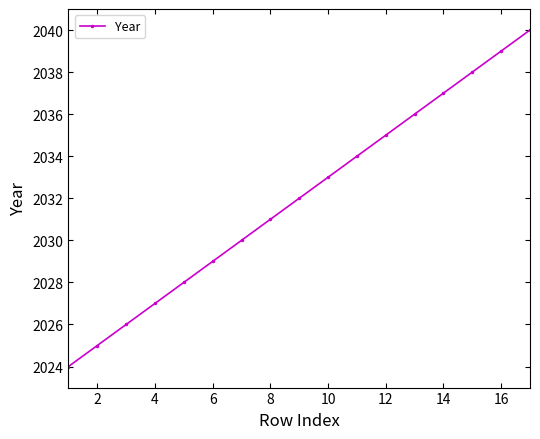

What is the value of the 5th point from the left?

2028